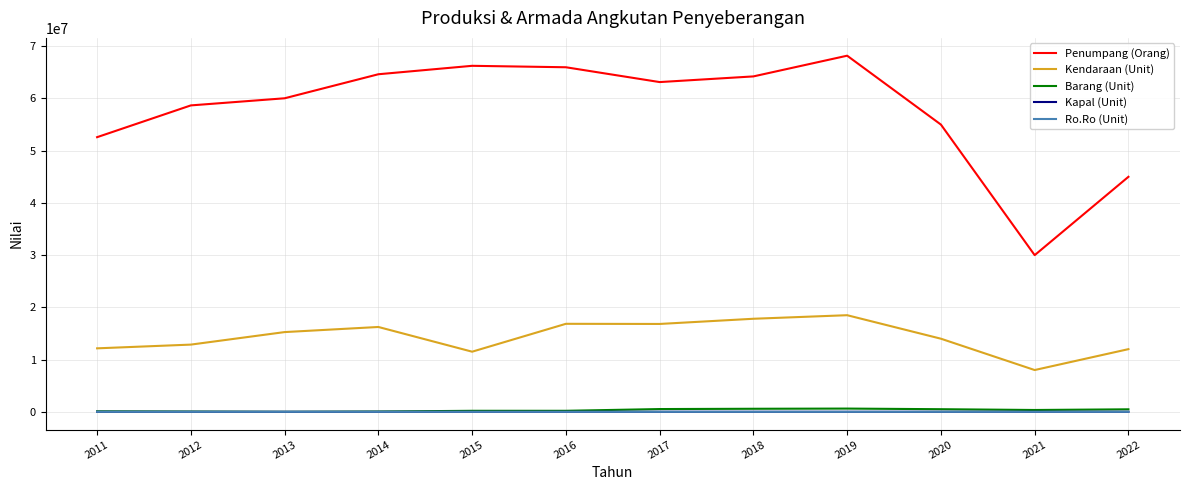

True or false: Kapal (Unit) and Penumpang (Orang) intersect in this chart.

False